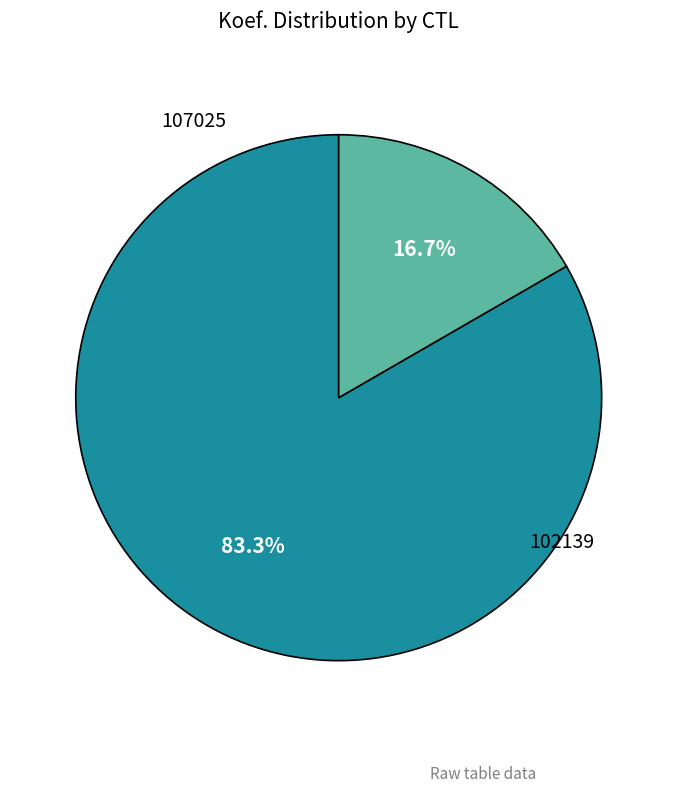

To the nearest percent, what is the difference between the 102139 and 107025 slice percentages?

67%